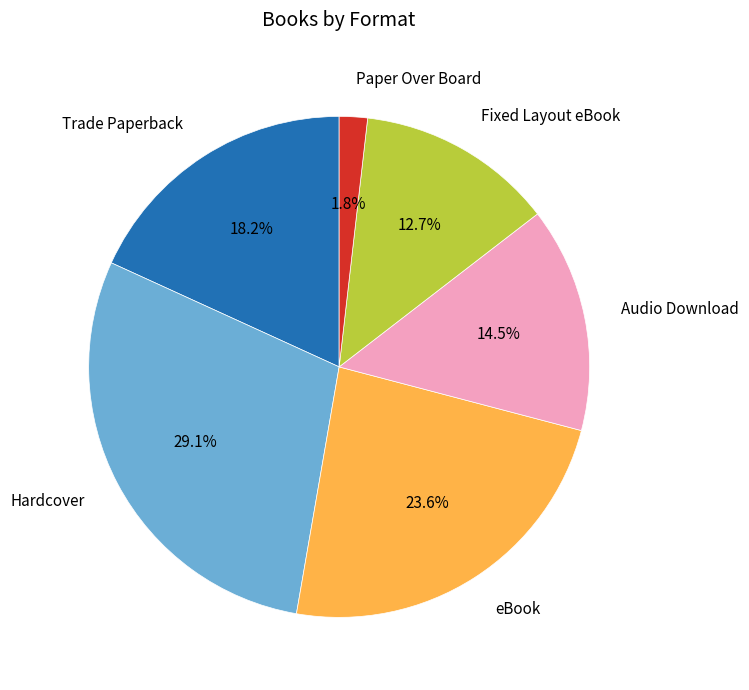

Is there a majority slice in this chart?

No